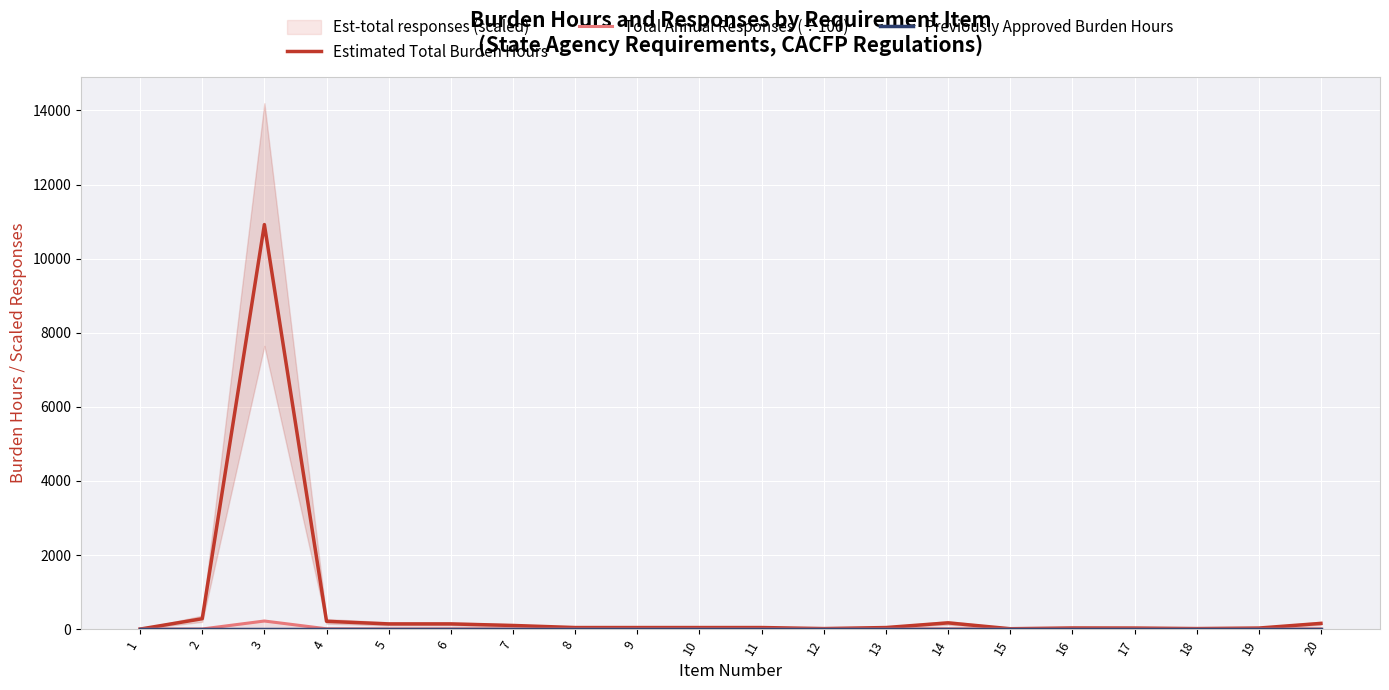

How many data points does each series have?

20